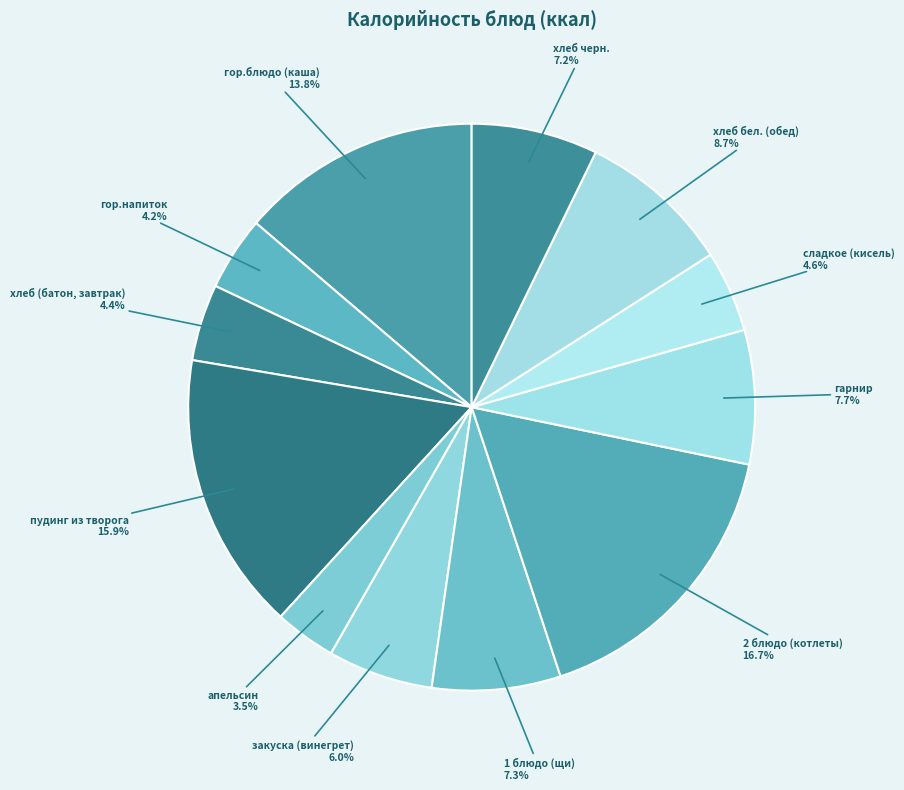

To the nearest percent, what is the average slice percentage?

8%